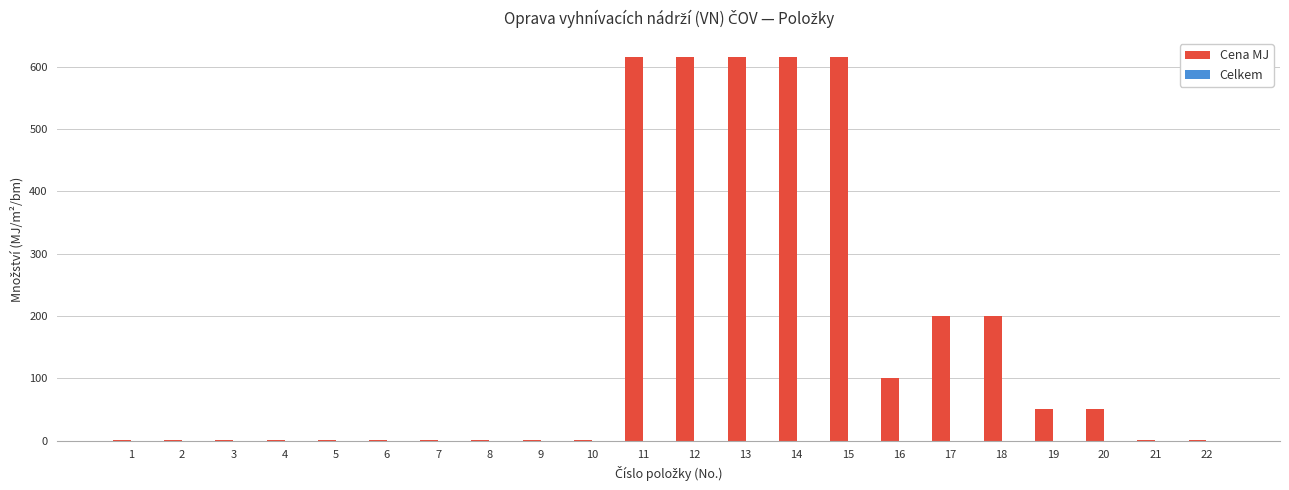

Is it true that the value at 13 is 418?

False